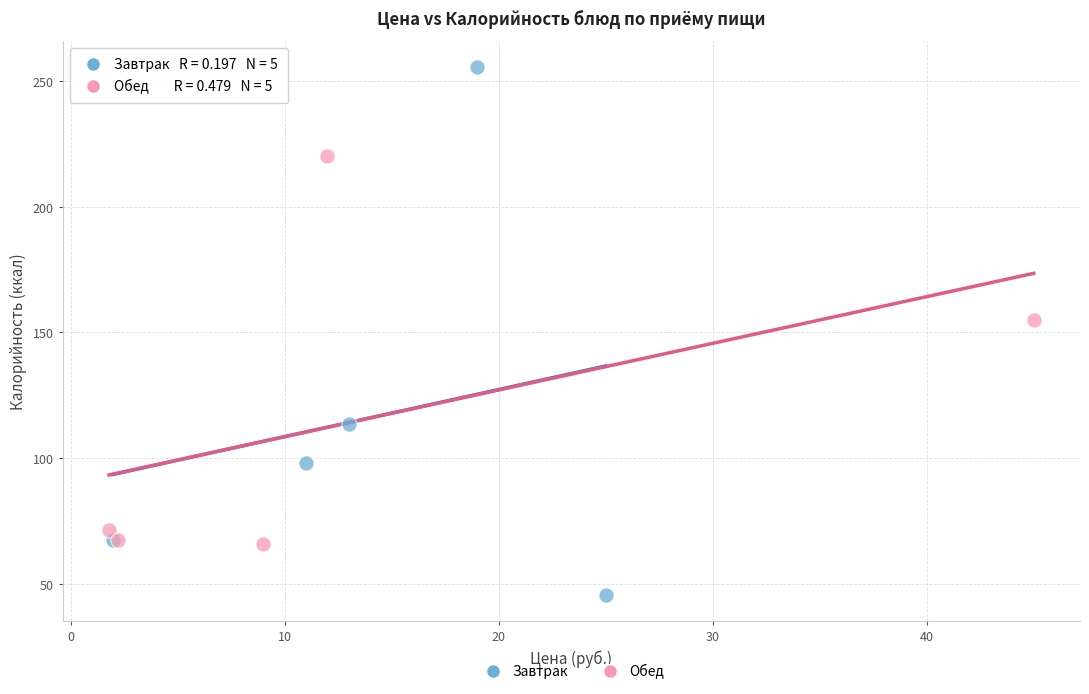

Which series reaches the maximum Y coordinate?

Завтрак